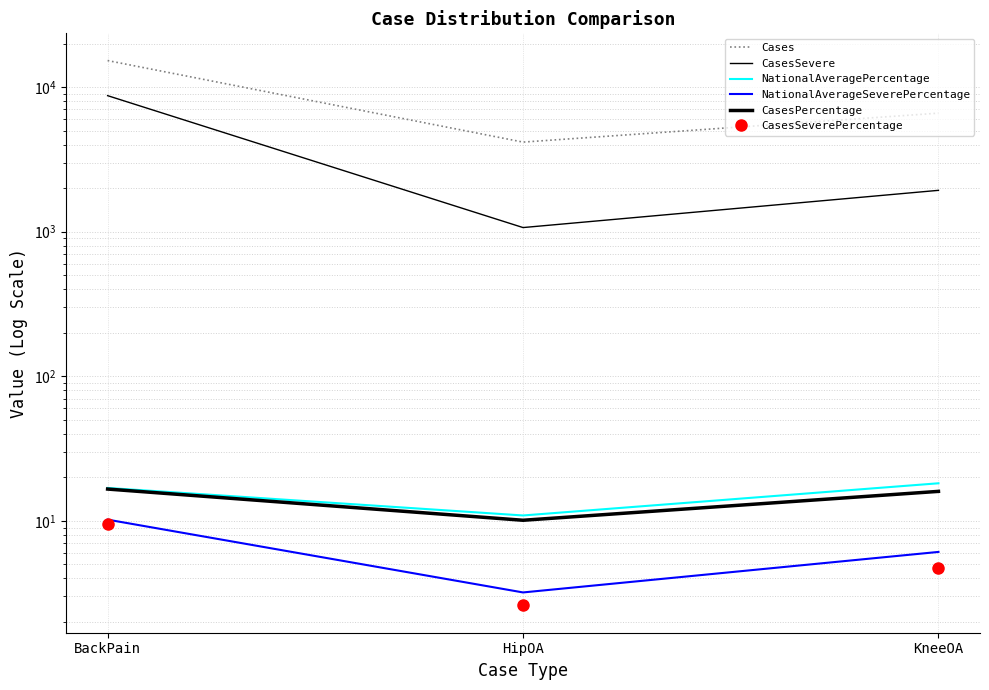

Rank the series by their maximum value, from lowest to highest.

CasesSeverePercentage, NationalAverageSeverePercentage, CasesPercentage, NationalAveragePercentage, CasesSevere, Cases